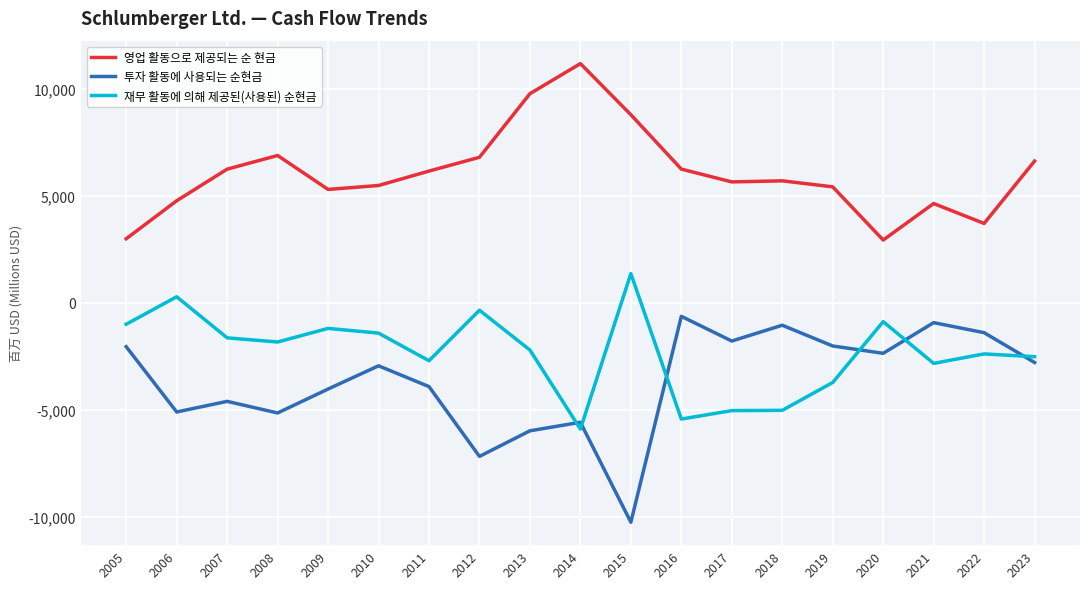

At which label does 투자 활동에 사용되는 순현금 first exceed -2938?

2005